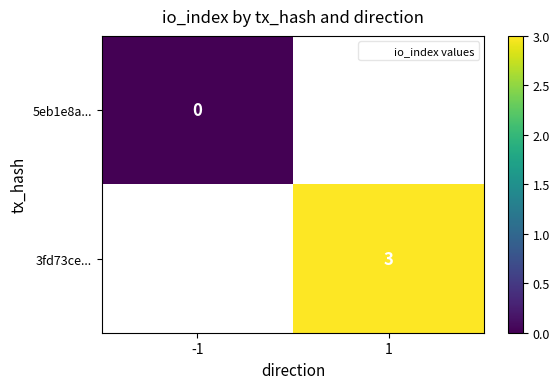

The value of 3fd73ce... at 1 is 4. True or false?

False